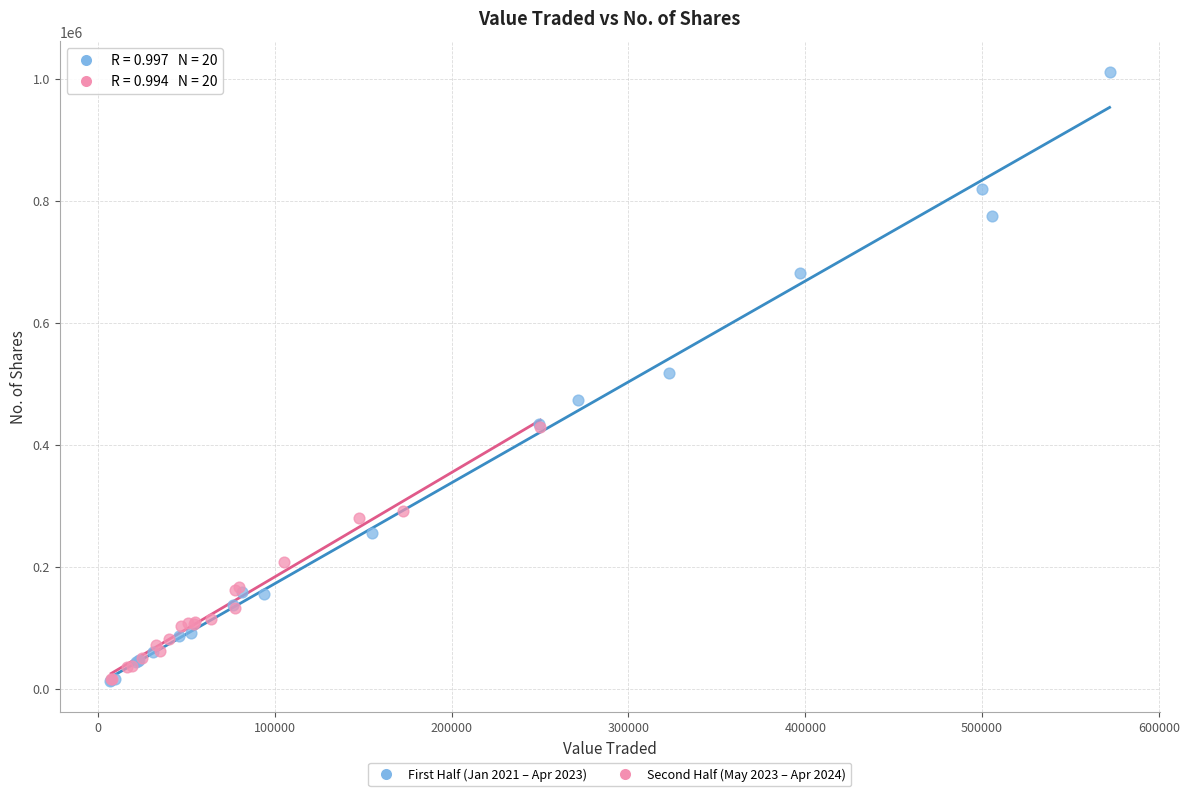

Which series contains the highest Y value?

First Half (Jan 2021 – Apr 2023)